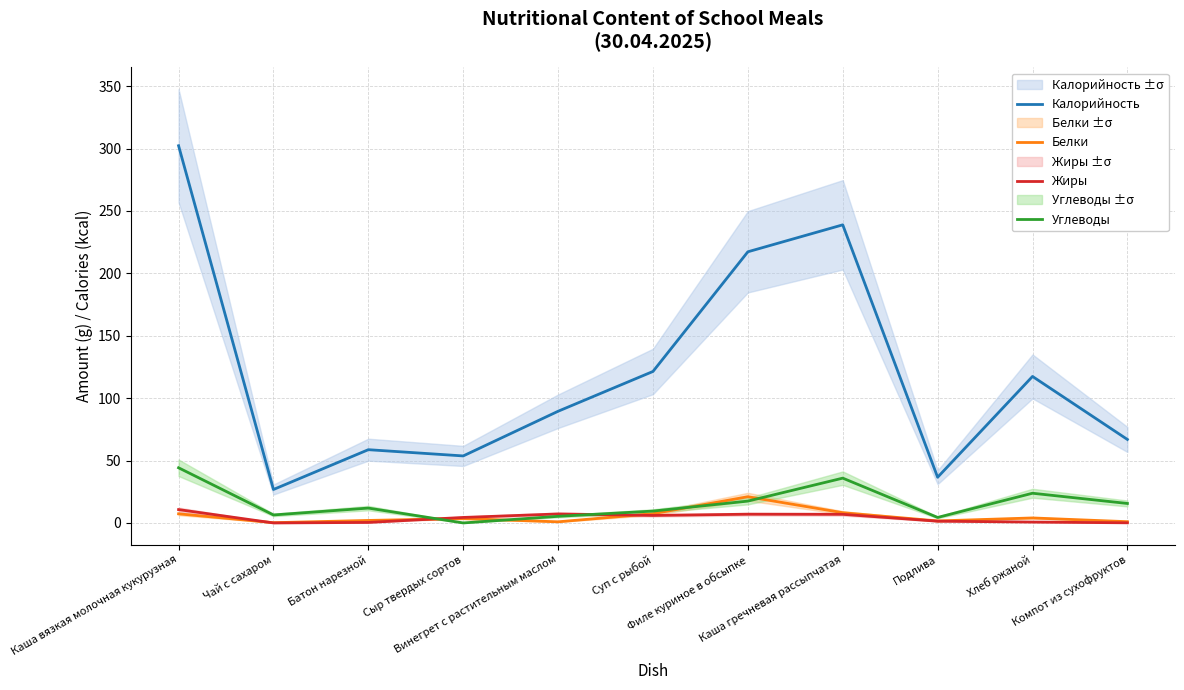

What is the average value of the Жиры series?

4.1